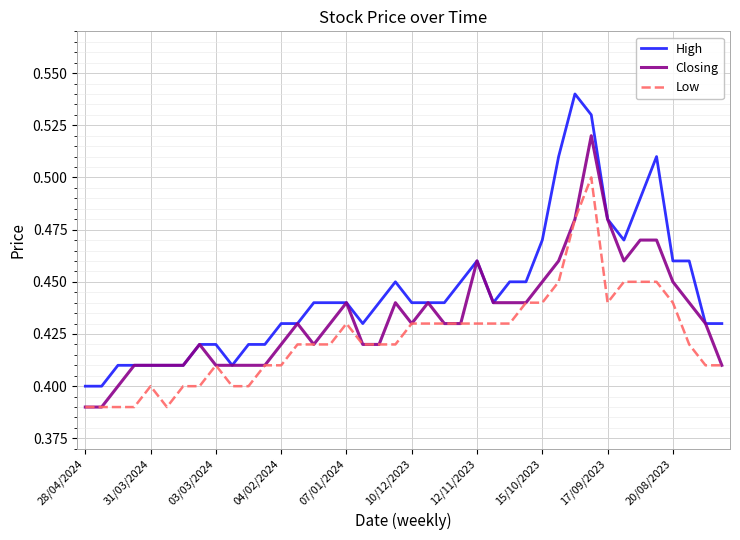

What is the difference between the maximum and second lowest values in the Closing series?

0.1